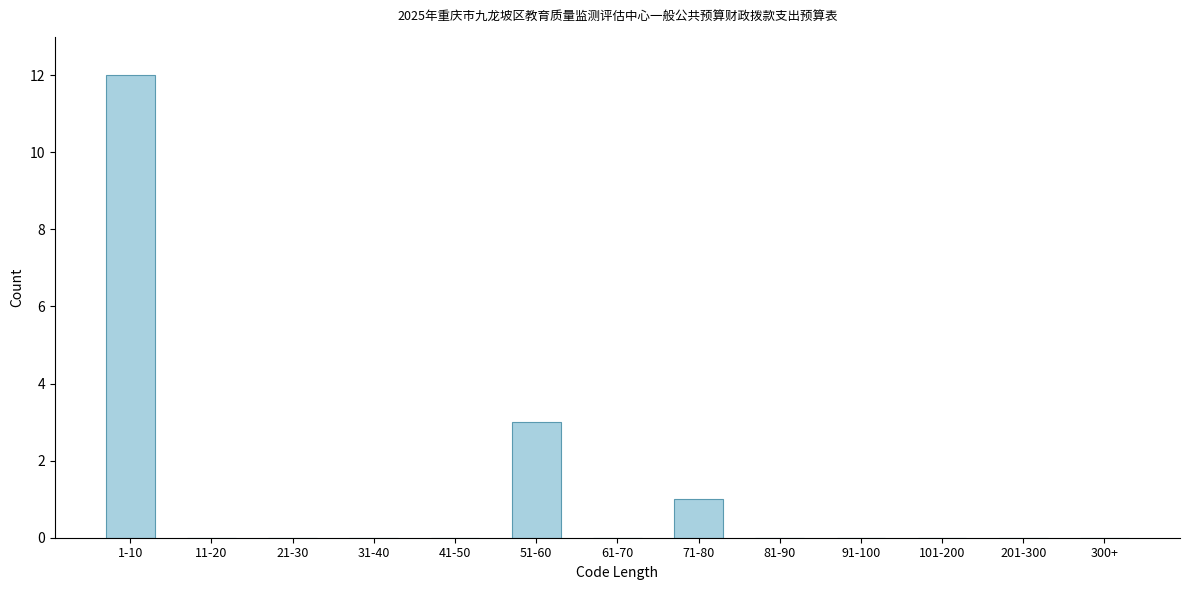

Reading left to right, extract all data points from this chart.

1-10=12	11-20=0	21-30=0	31-40=0	41-50=0	51-60=3	61-70=0	71-80=1	81-90=0	91-100=0	101-200=0	201-300=0	300+=0